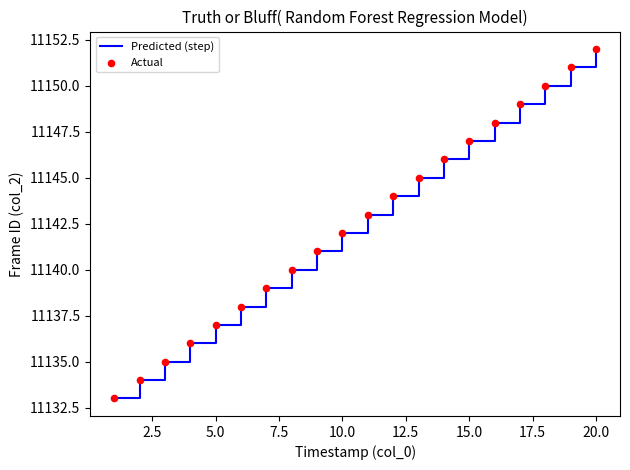

What is the smallest value displayed?

11133